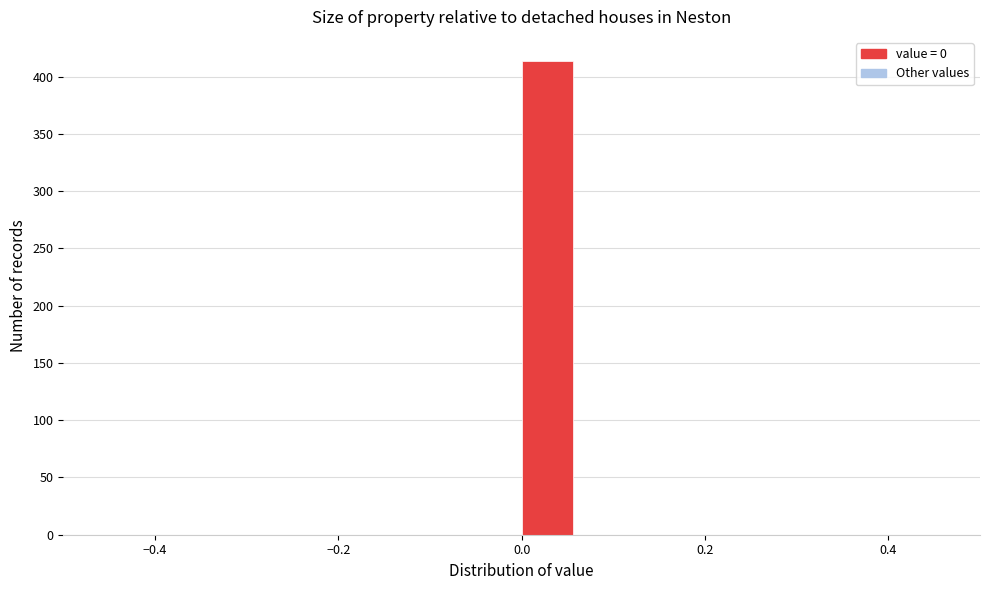

Around what value on the x-axis is the tallest bar? Give the approximate position of its centre, as read against the axis.

0.02